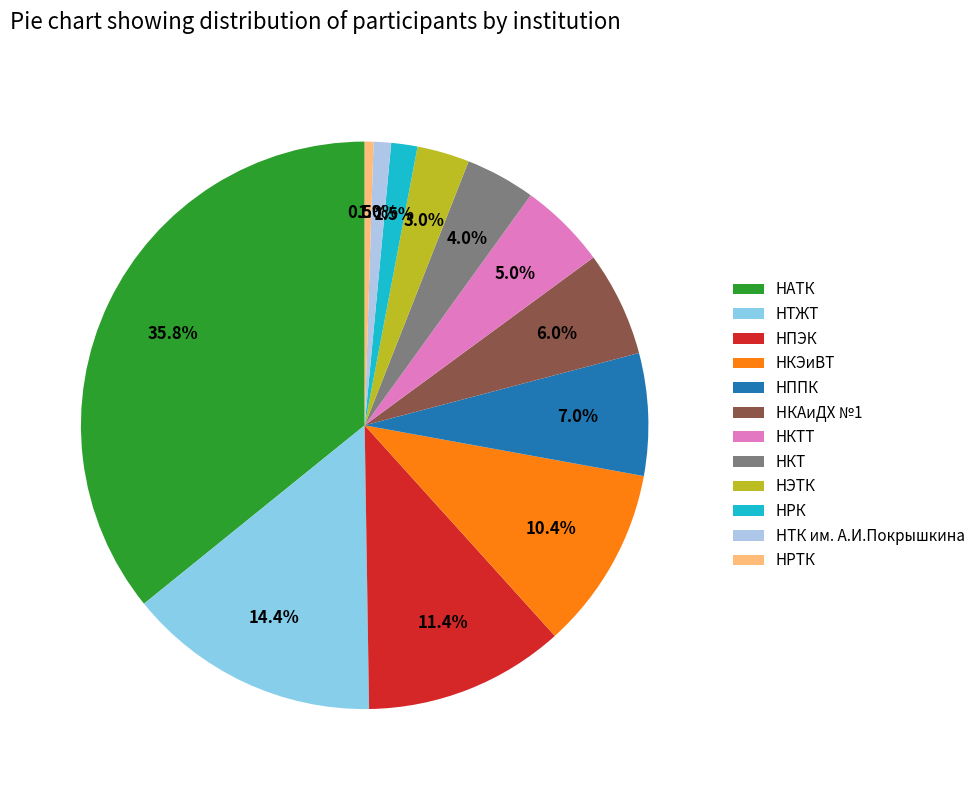

True or false: НЭТК accounts for 1% of the total.

False